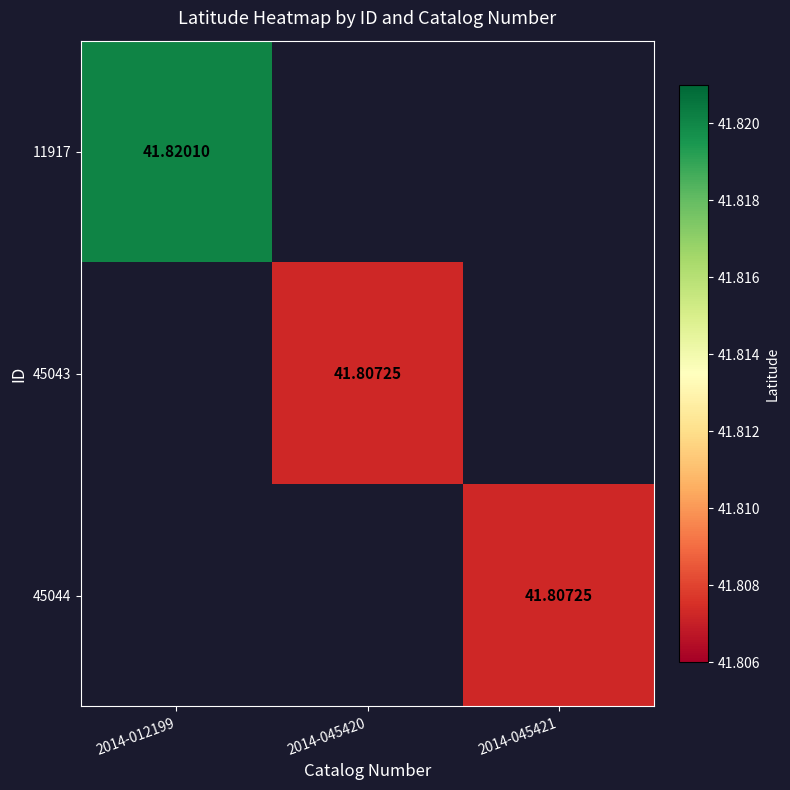

Read the 45044 value at 2014-045421.

41.8